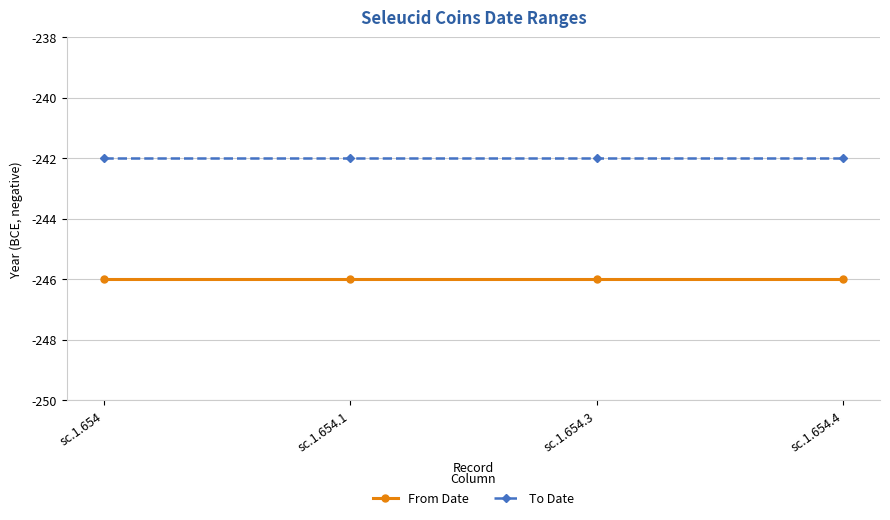

What is the maximum value shown in the chart?

-242